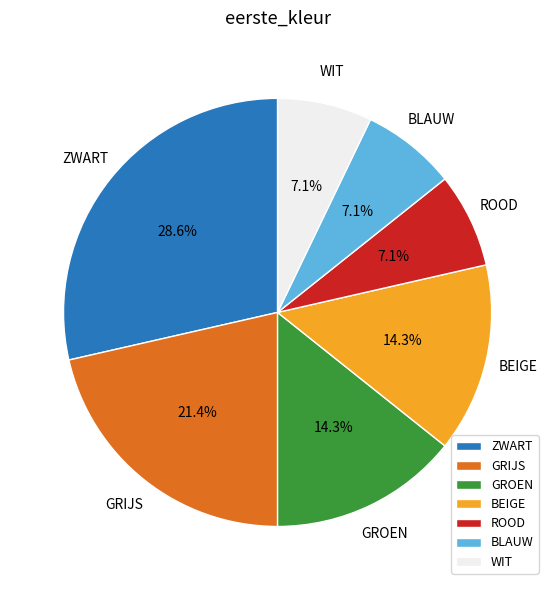

What portion of the pie excludes BEIGE?

85.7%